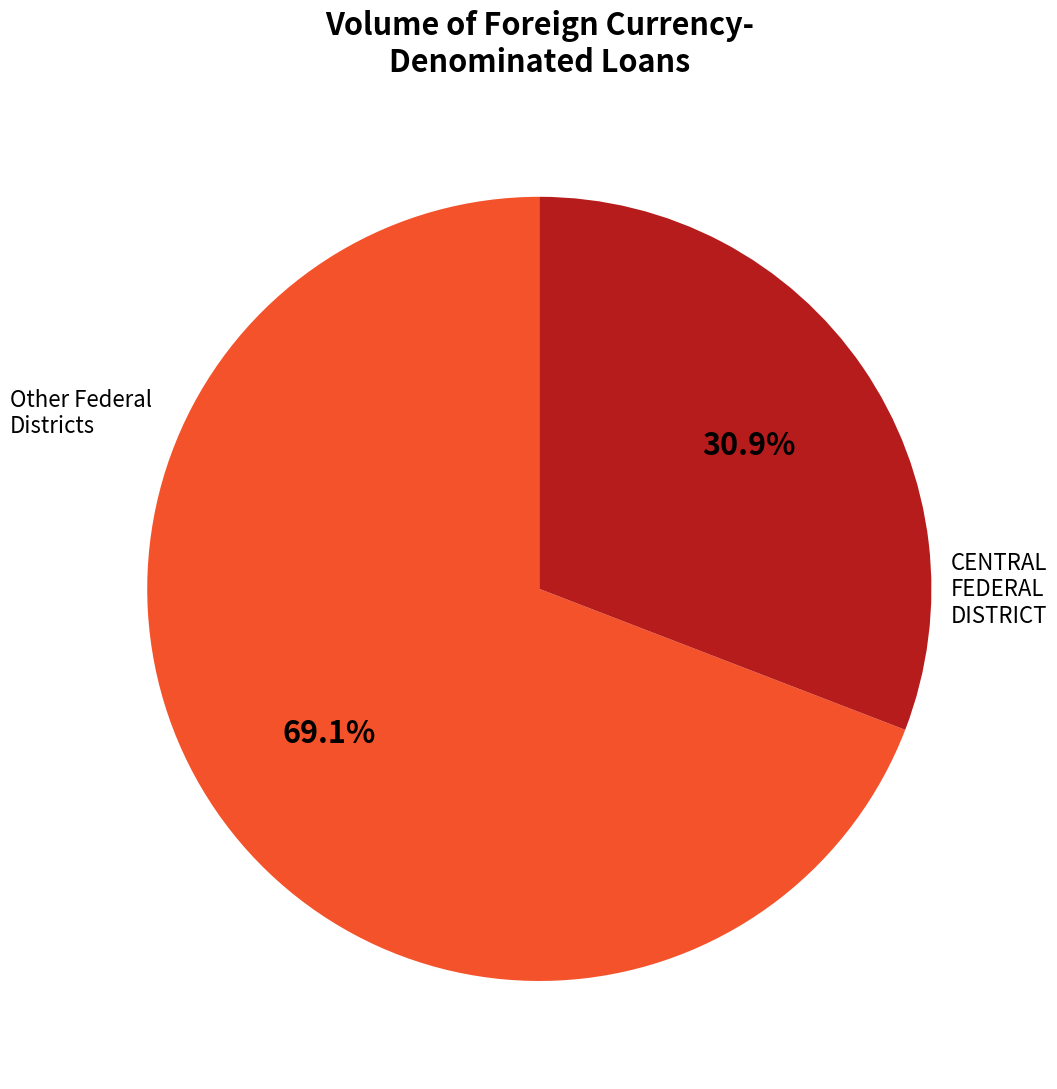

To the nearest percent, what is the average slice percentage?

50%